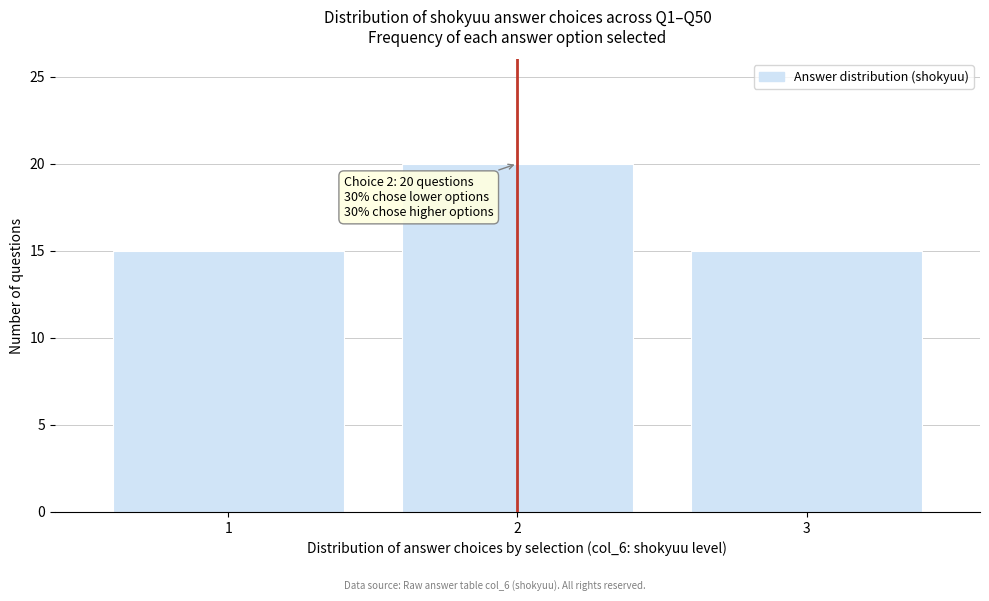

Reading left to right, what are all the values shown in this chart?

15	20	15